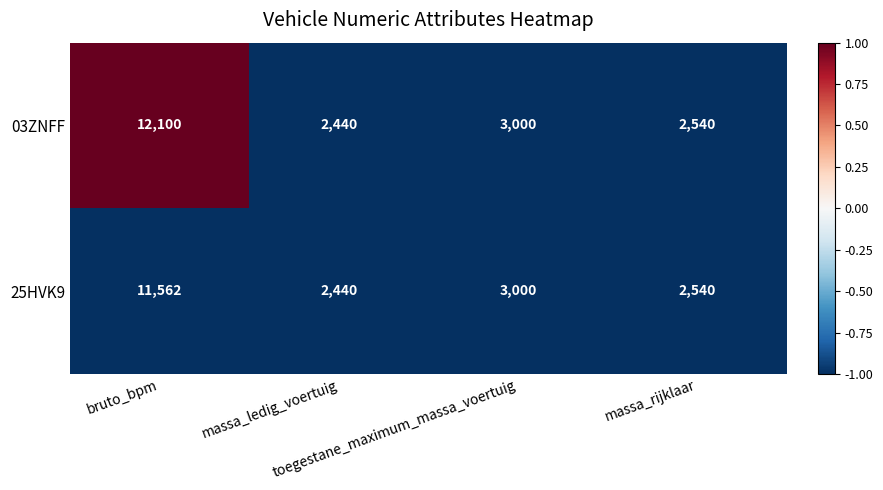

Rank the series by their average value, from lowest to highest.

25HVK9, 03ZNFF